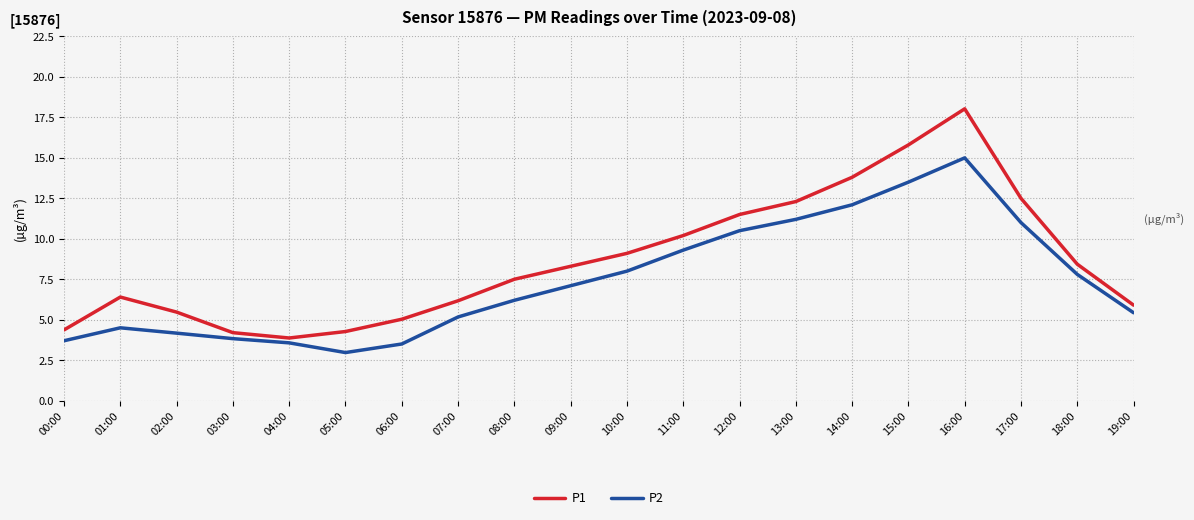

List the series in order of their peak value, lowest first.

P2, P1